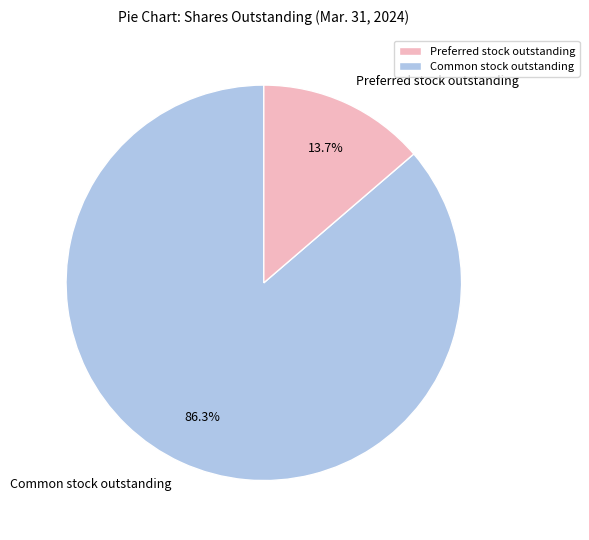

To the nearest percent, what is the combined percentage of Preferred stock outstanding and Common stock outstanding?

100%